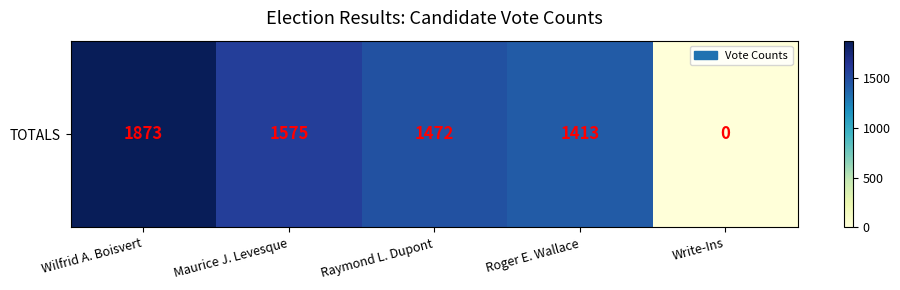

How many series are shown in this chart?

1